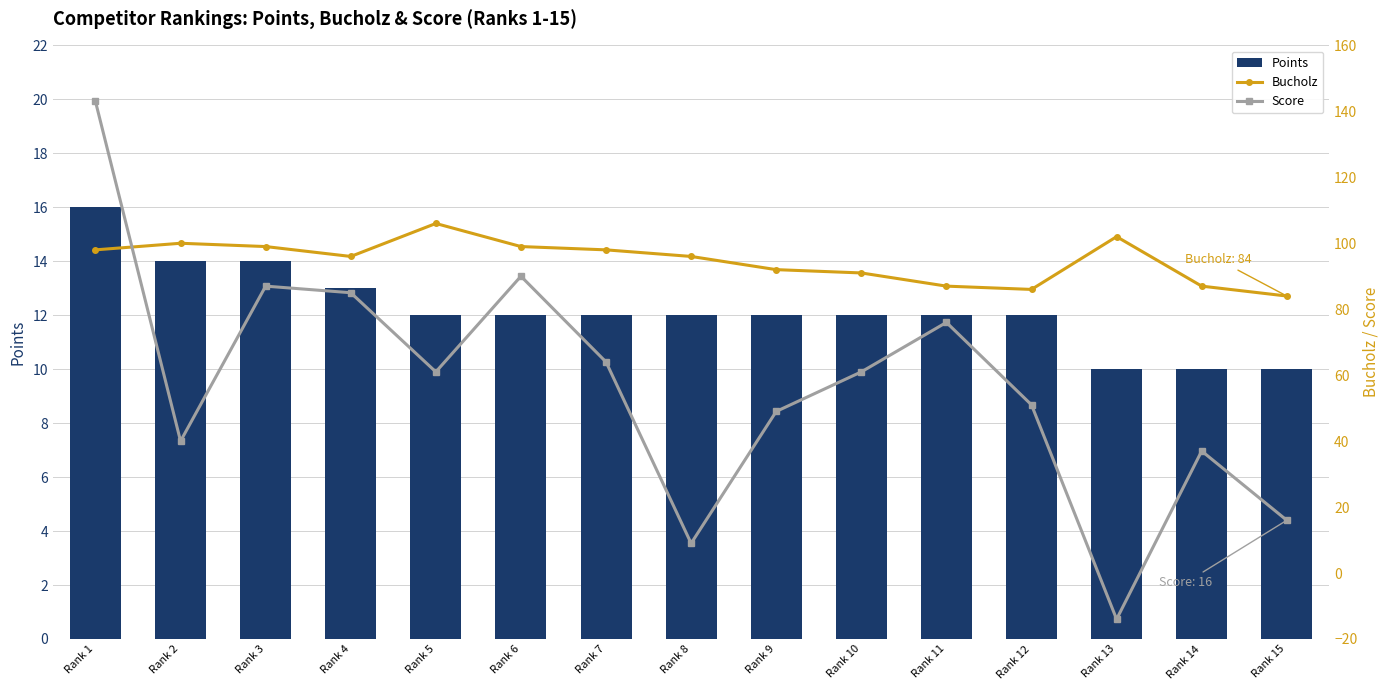

At how many categories does at least one series exceed 14?

15